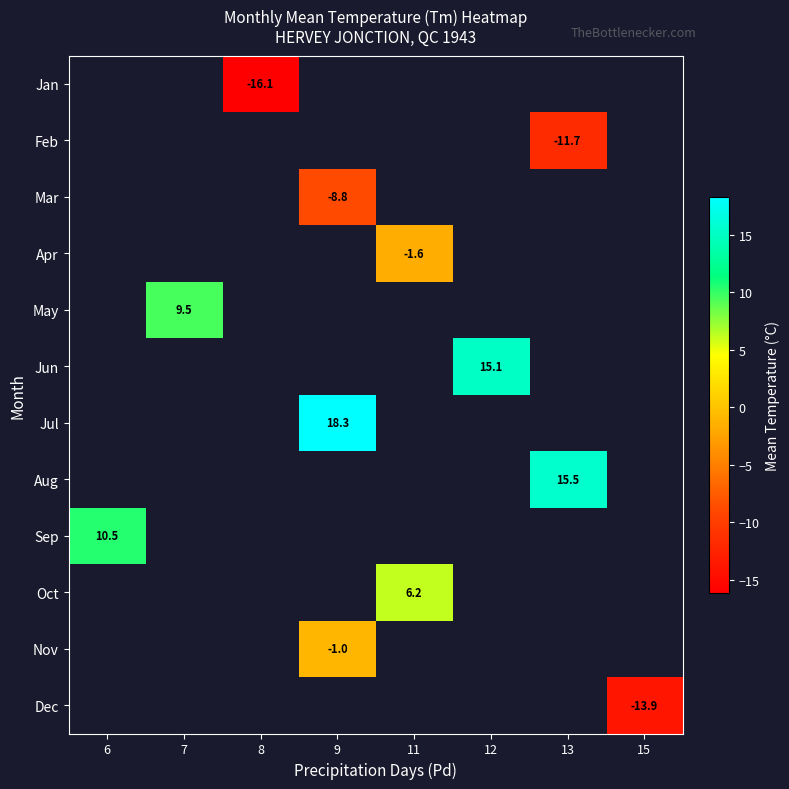

True or false: Jun has a value of 5.8 at 12.

False